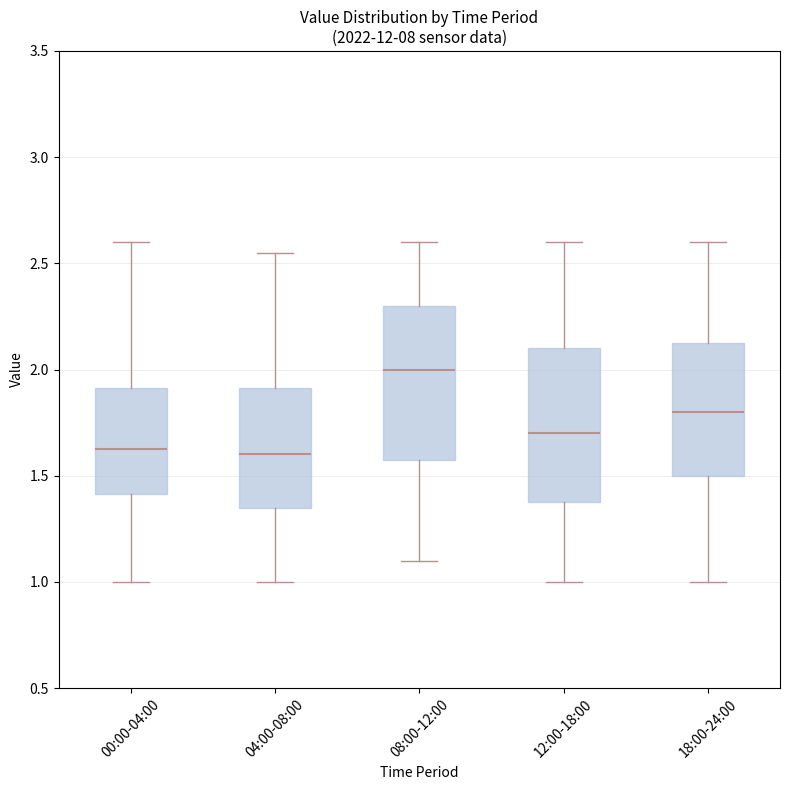

Which box has the highest median line?

08:00-12:00